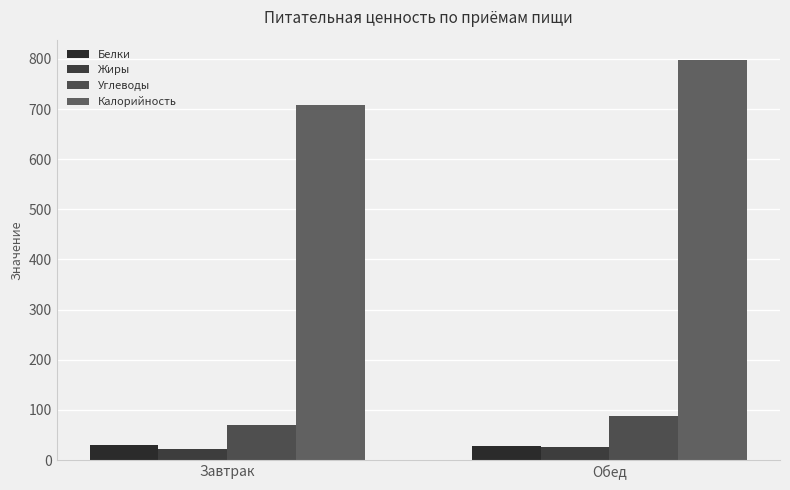

Which category has the highest value across all series?

Обед